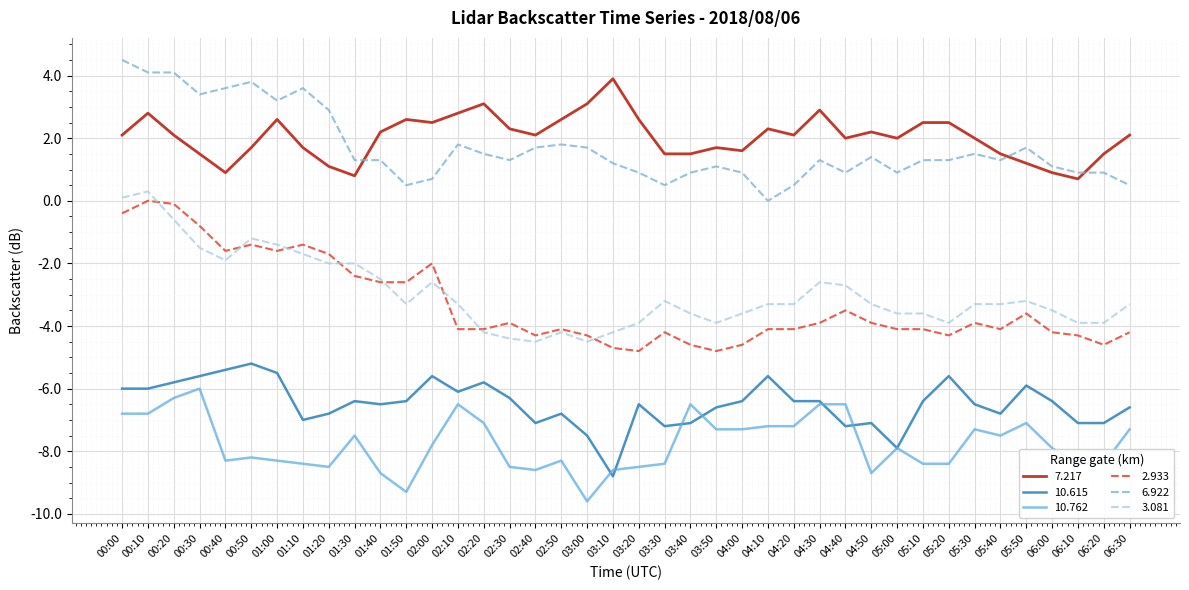

The 7.217 series shows 0.8 at 01:30. True or false?

True